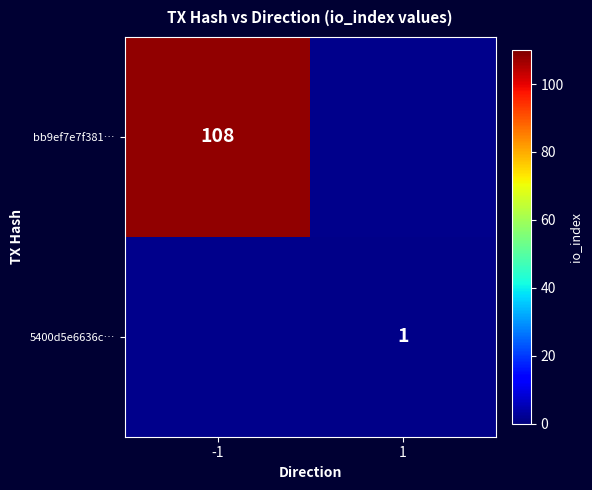

The bb9ef7e7f381… series shows 188 at -1. True or false?

False